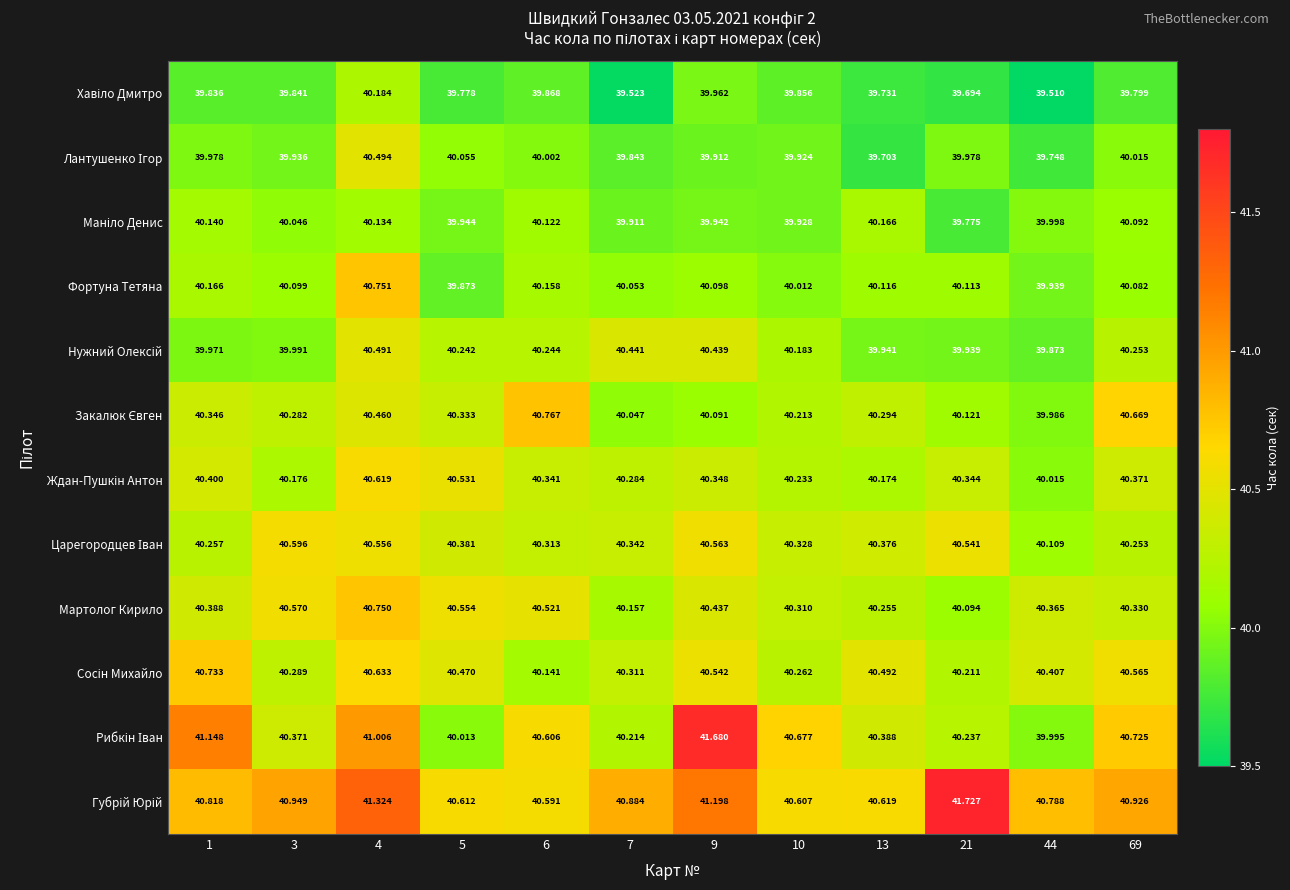

How many categories are shown in the chart?

12